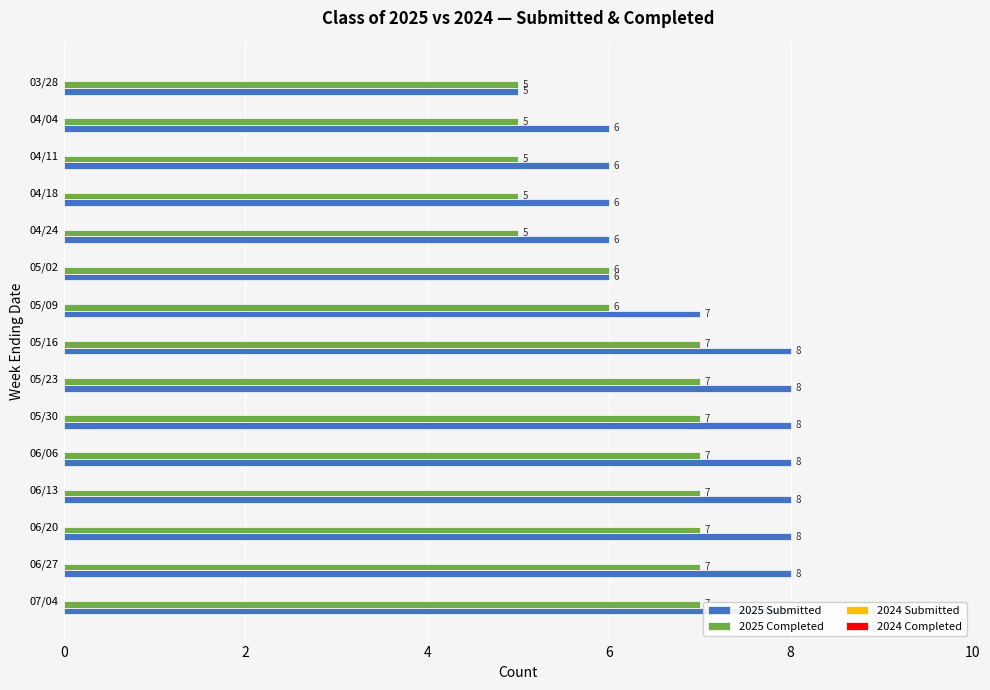

Which series has the widest spread of values?

2025 Submitted